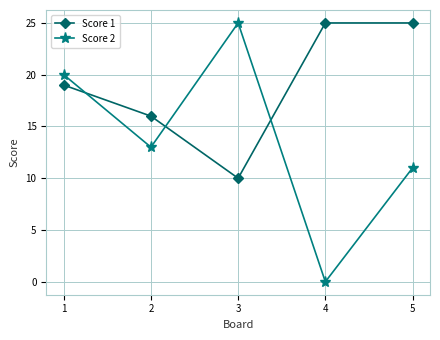

The Score 1 series shows 26 at 1. True or false?

False